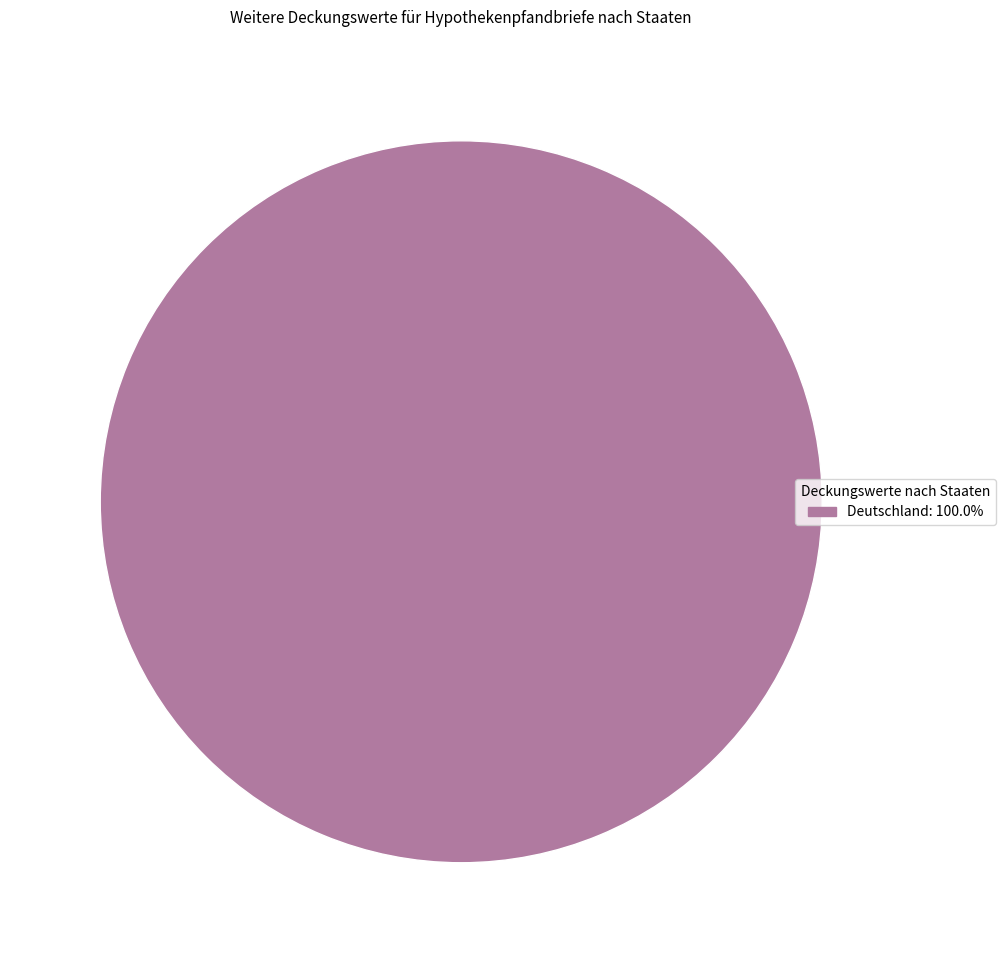

Does any single category account for the majority?

Yes